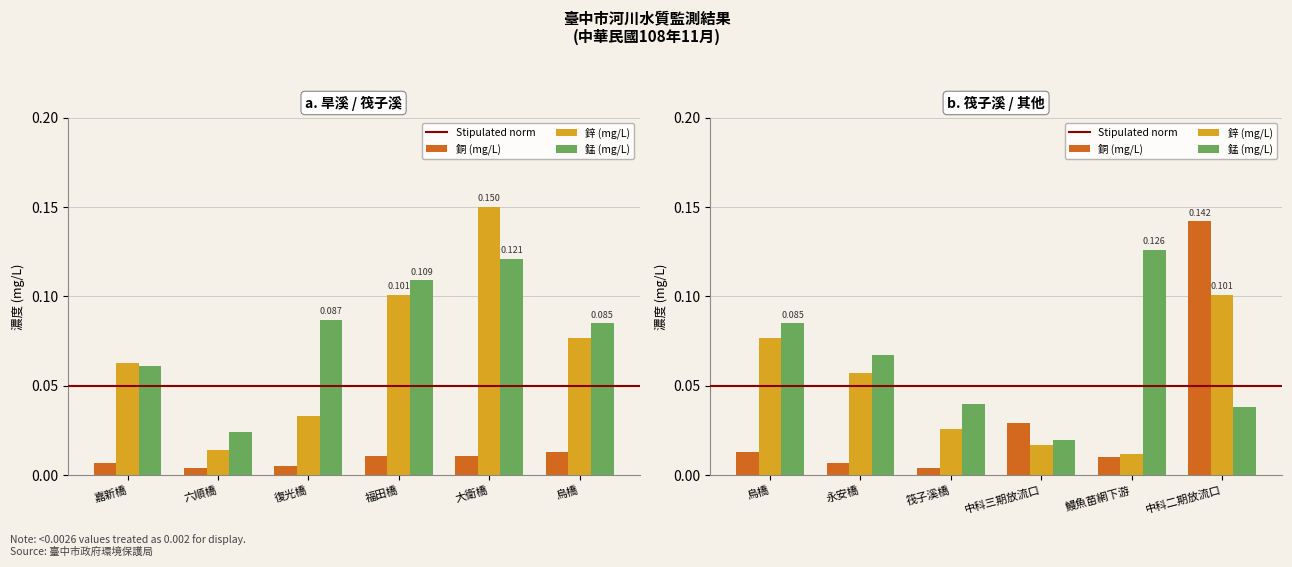

Is the value of 鋅 (mg/L) at 復光橋 greater than the value of 銅 (mg/L) at 永安橋?

Yes